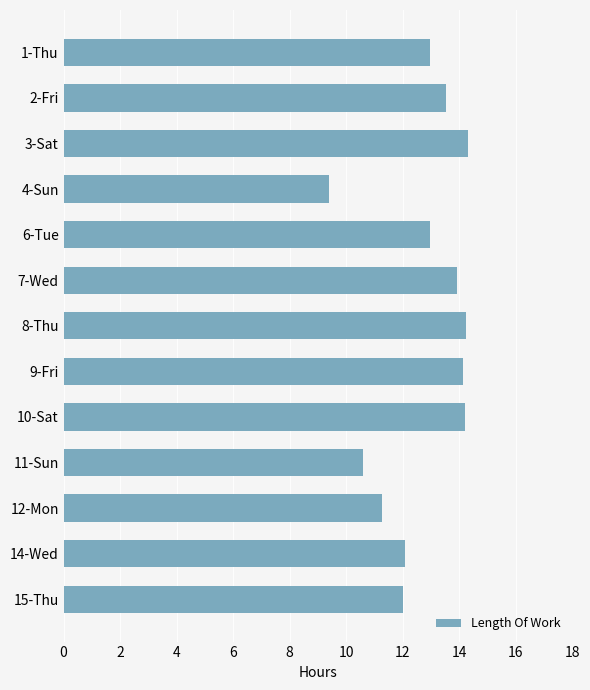

What is the label of the 8th bar from the bottom?

7-Wed